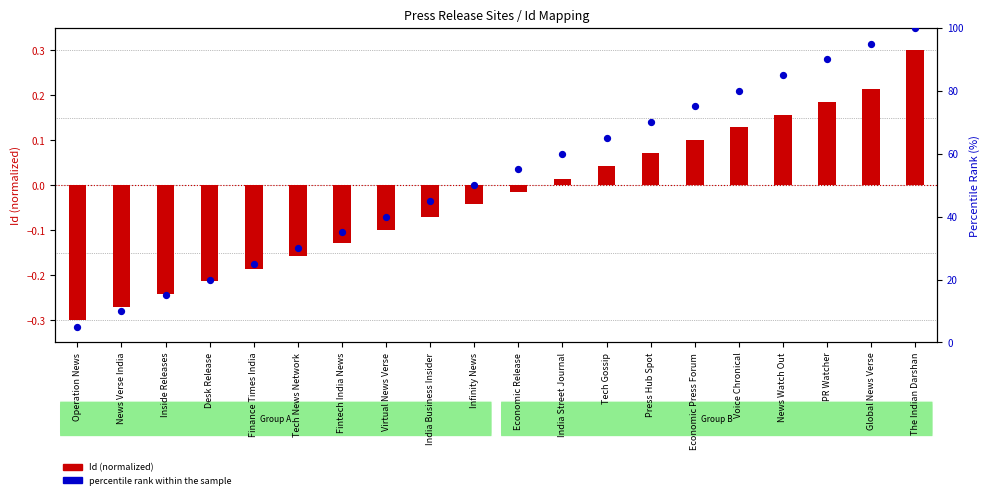

At which category is the sum across all series the highest?

The Indian Darshan